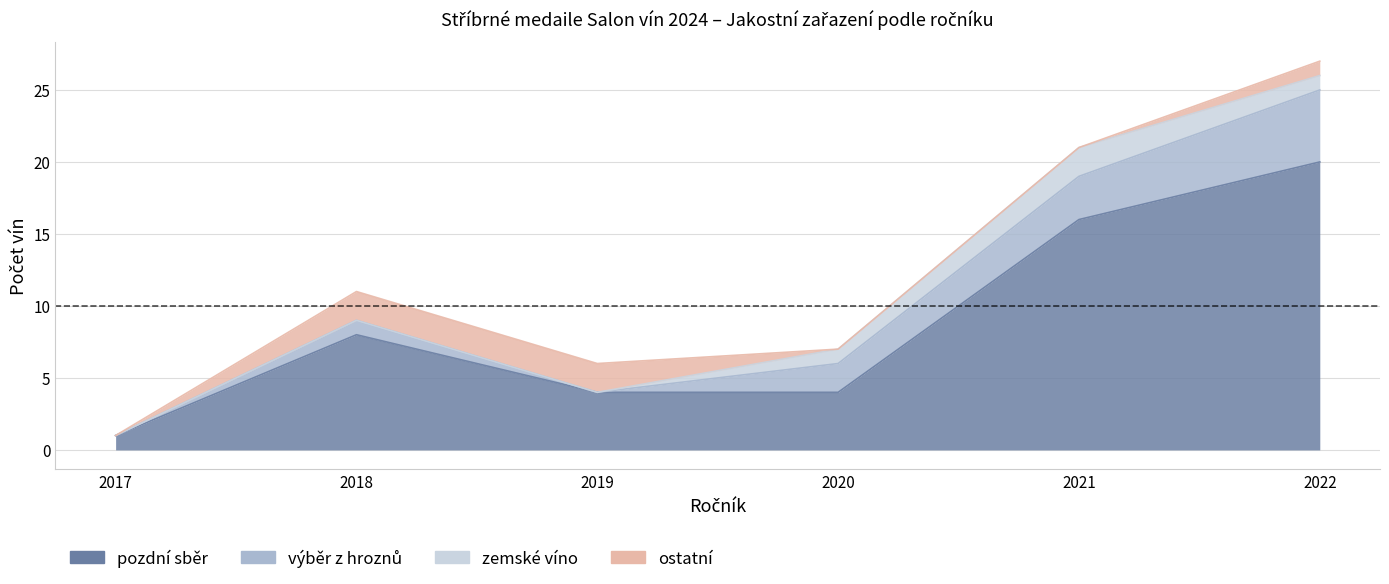

At which label does zemske_vino first exceed 1?

2021